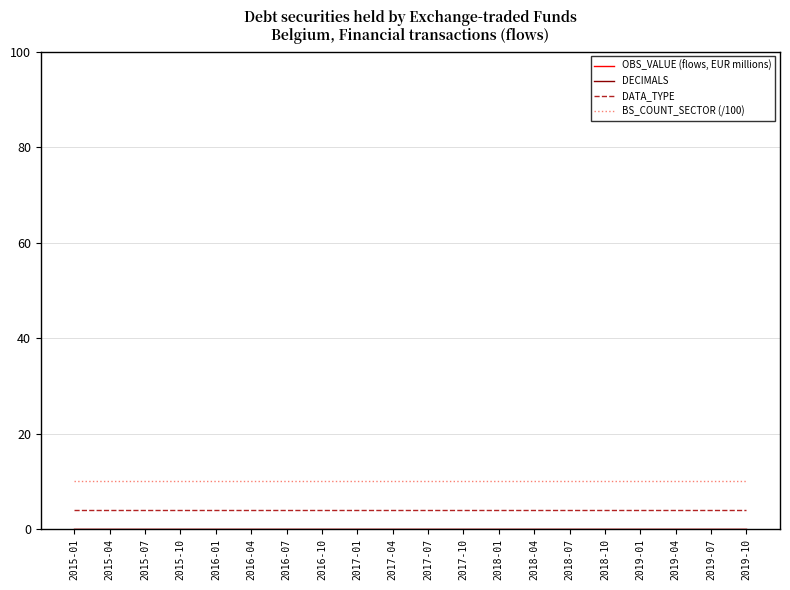

True or false: OBS_VALUE (flows, EUR millions) and BS_COUNT_SECTOR (/100) intersect in this chart.

False